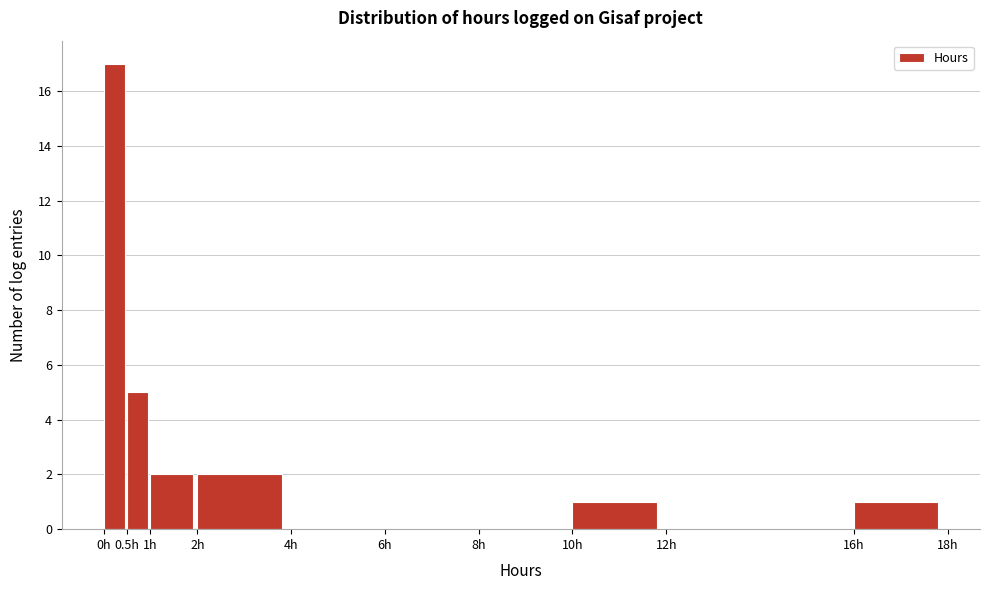

How tall is the bar that spans 10.0 to 12.0 on the x-axis? The values are not printed on the chart, so give them approximately, as read against the axis.

1